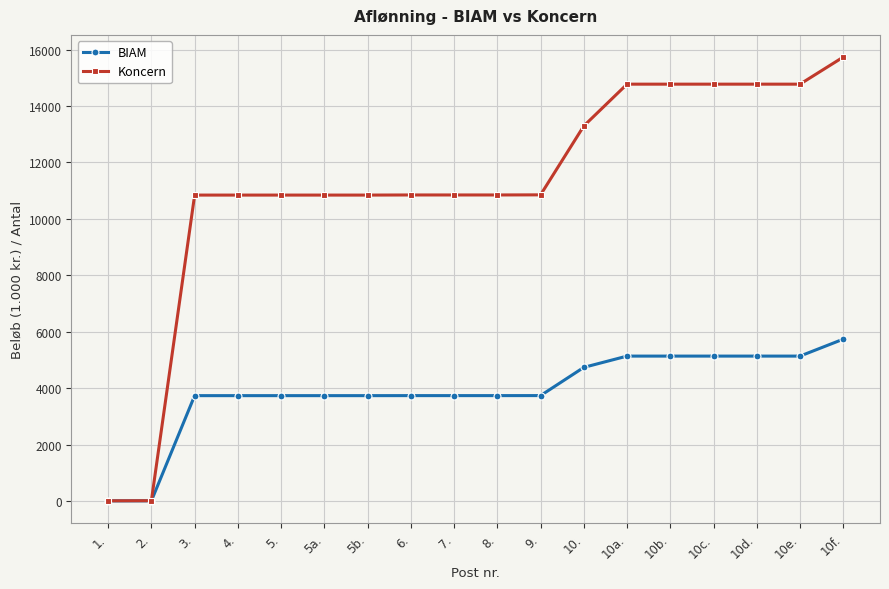

What is the difference between the maximum and minimum values in the BIAM series?

5732